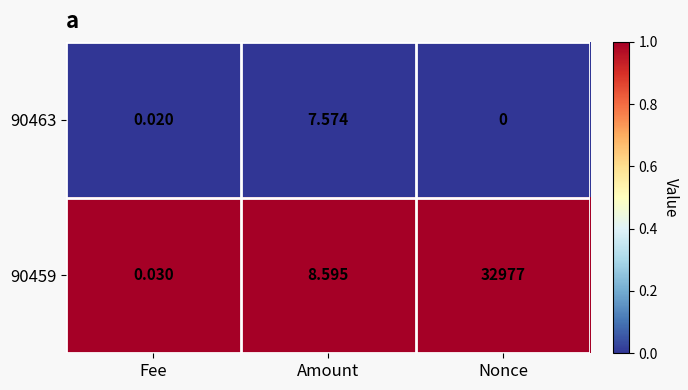

Between Fee and Amount, which series saw the biggest shift?

90459